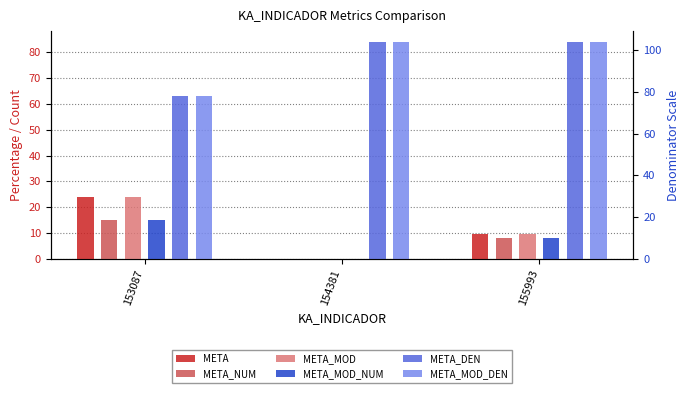

What are all the series names shown in the legend?

META, META_NUM, META_MOD, META_MOD_NUM, META_DEN, META_MOD_DEN